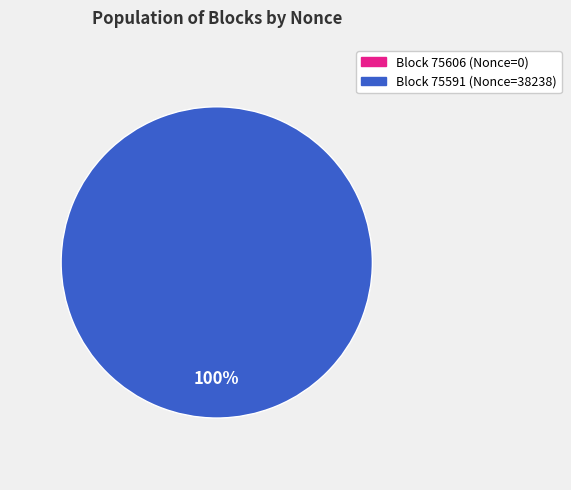

What is the total percentage of 75591 and 75606?

100.0%